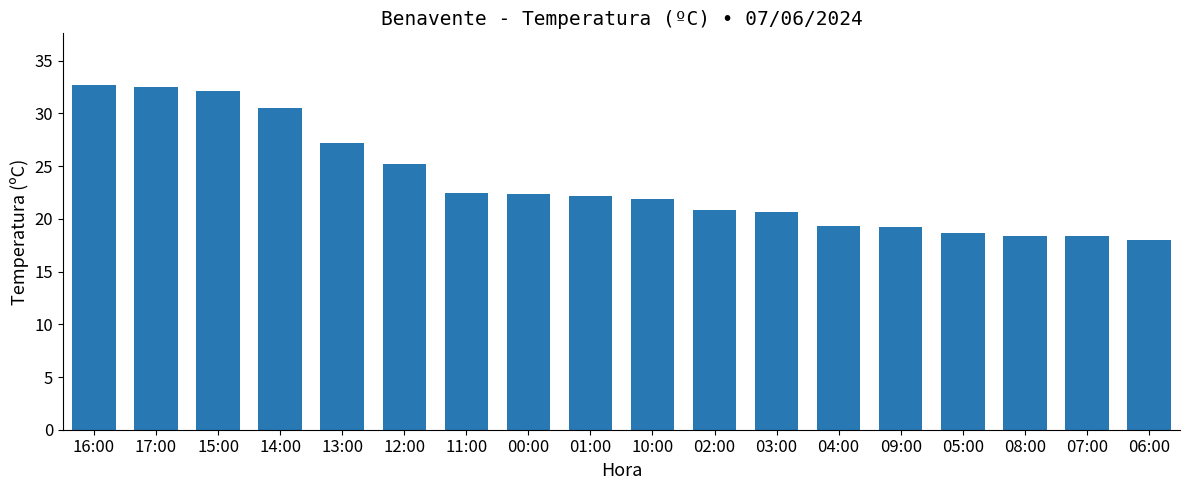

How many series are shown in this chart?

1